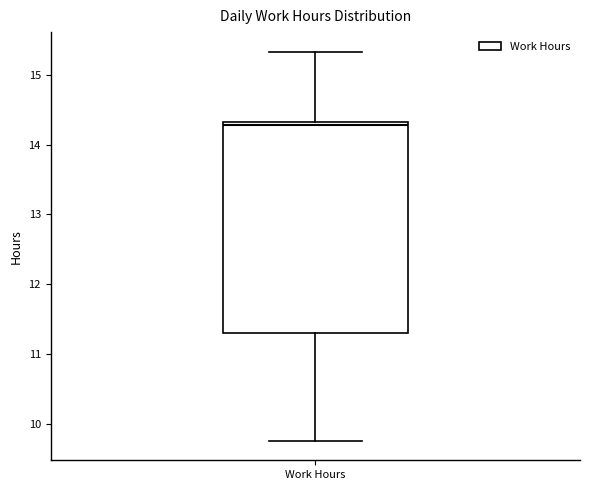

Where does the upper whisker of the box for Work Hours end on the y-axis? The values are not printed on the chart, so give them approximately, as read against the axis.

15.3